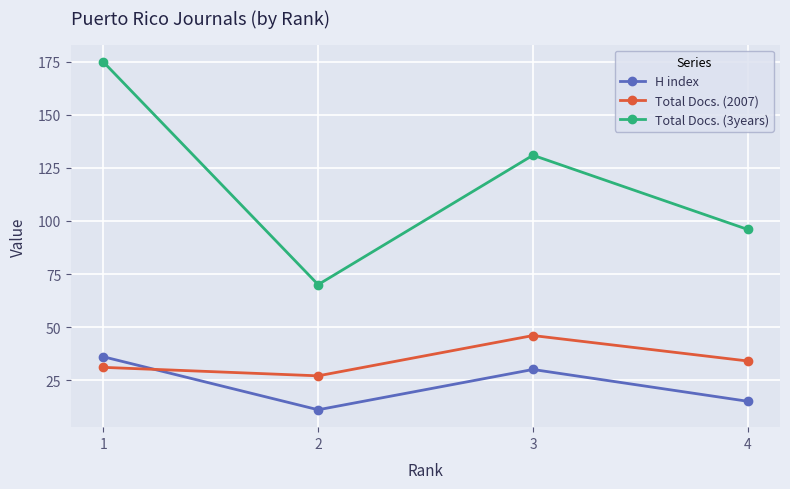

What is the difference between the highest and lowest values at 3?

101